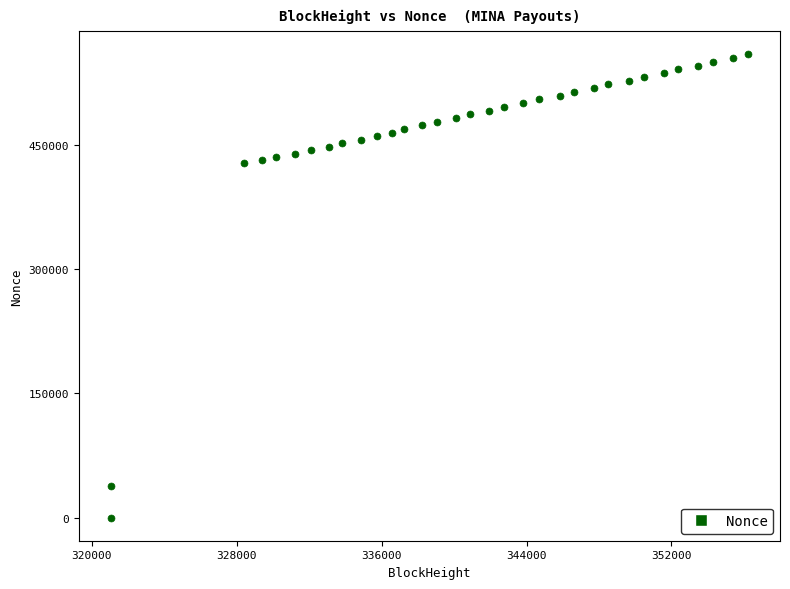

What is the range of X values (max minus min)?

35190